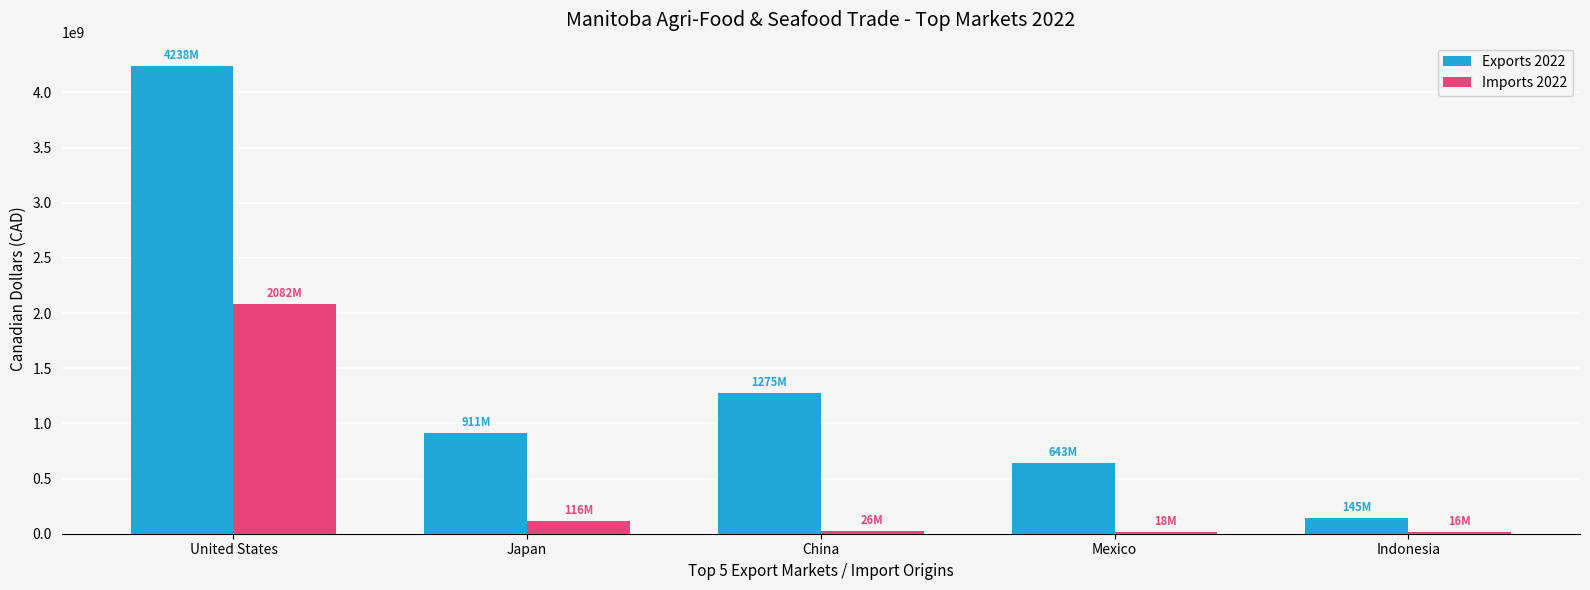

Rank the series by their average value, from lowest to highest.

Imports 2022, Exports 2022